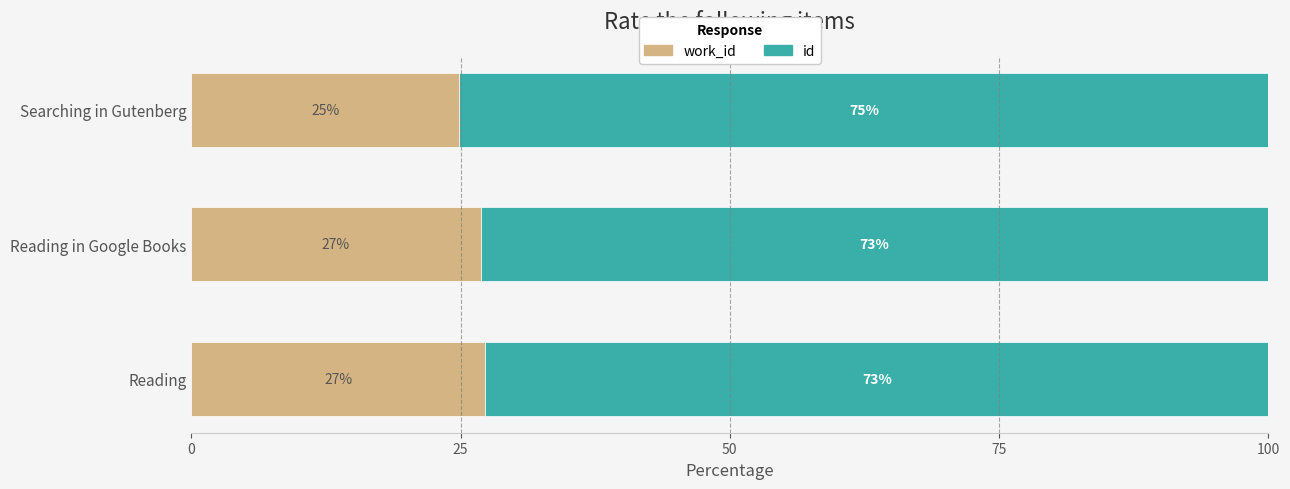

What are all the series names shown in the legend?

work_id, id